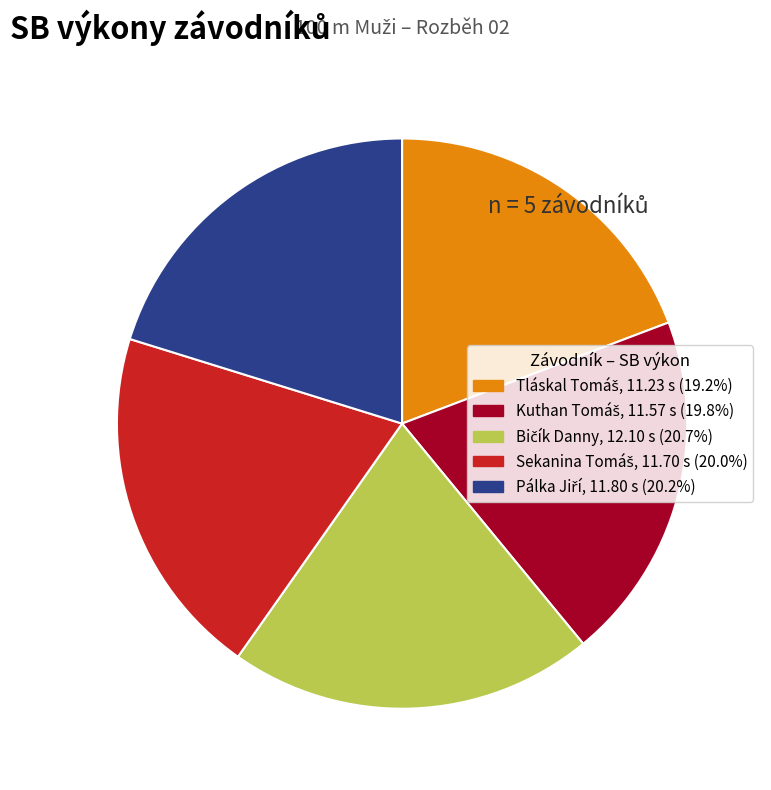

Does any single category account for the majority?

No